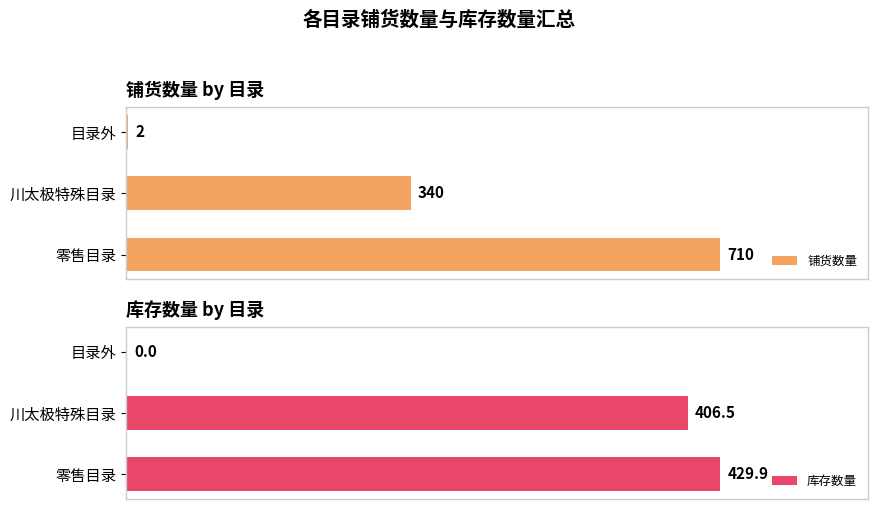

What is the average value of the 铺货数量 series?

350.7